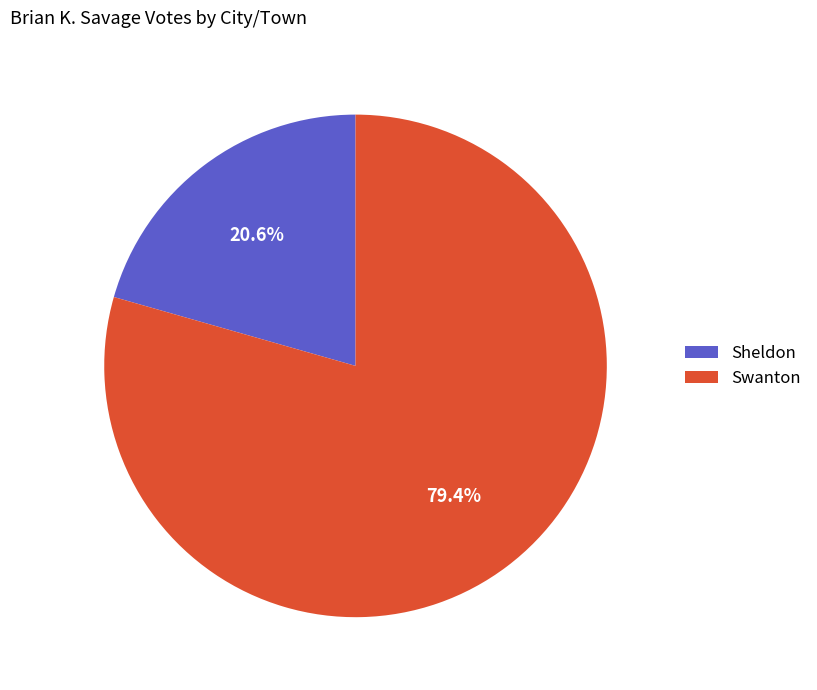

To the nearest percent, what percentage of the pie is Swanton?

79%